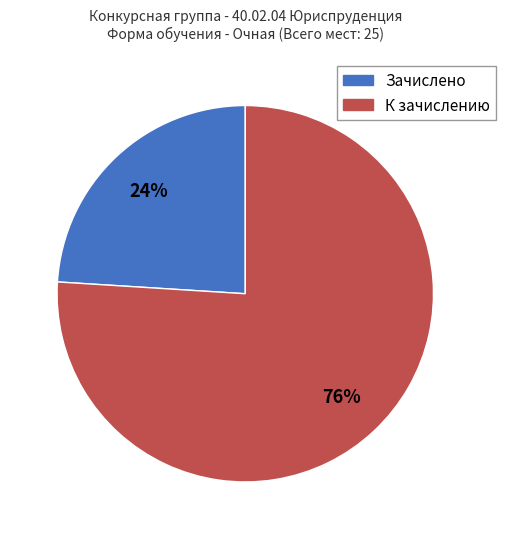

Do Зачислено and К зачислению together represent more than half of the pie?

Yes